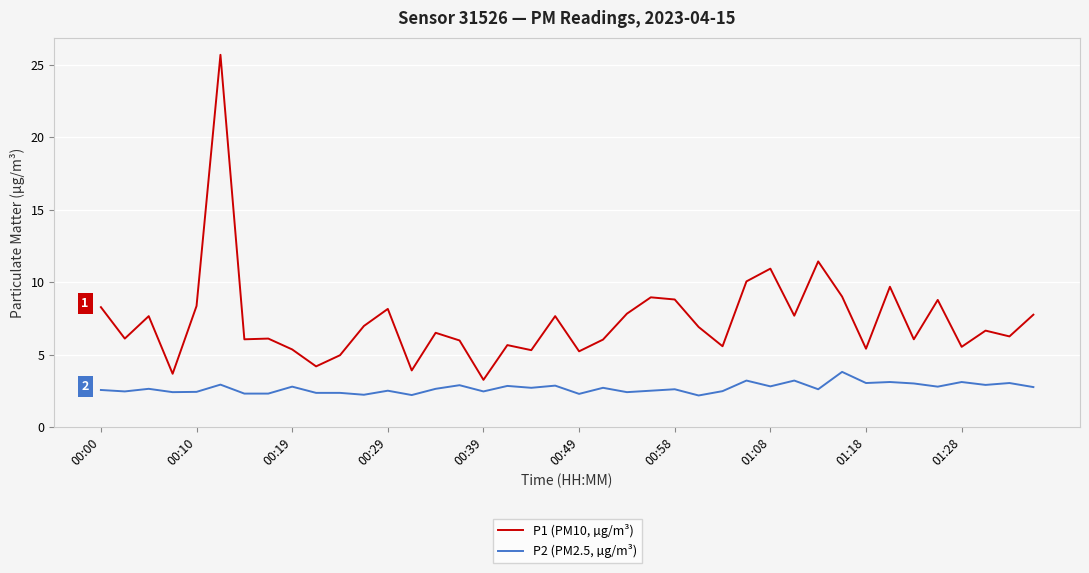

True or false: P1 (PM10, µg/m³) and P2 (PM2.5, µg/m³) intersect in this chart.

False